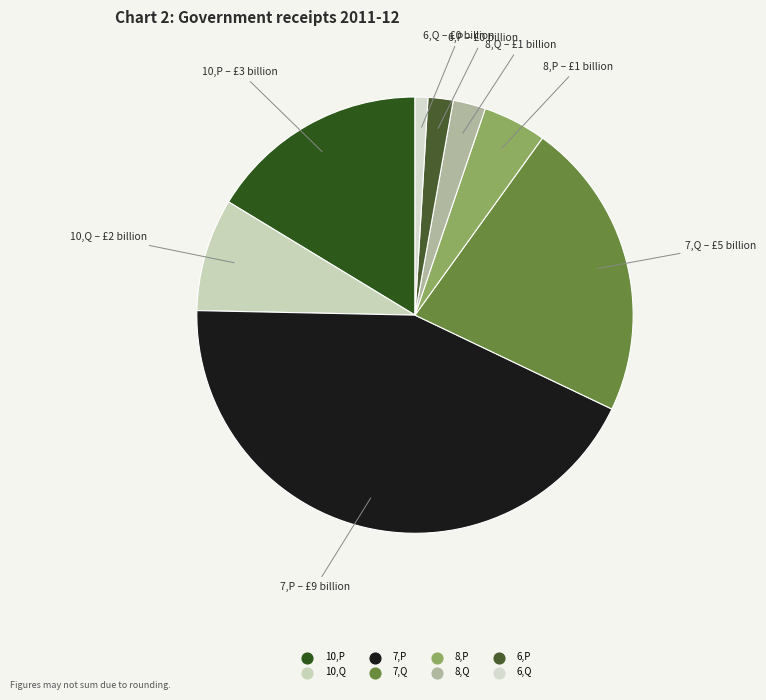

Rank the categories by value from highest to lowest.

7,P, 7,Q, 10,P, 10,Q, 8,P, 8,Q, 6,P, 6,Q